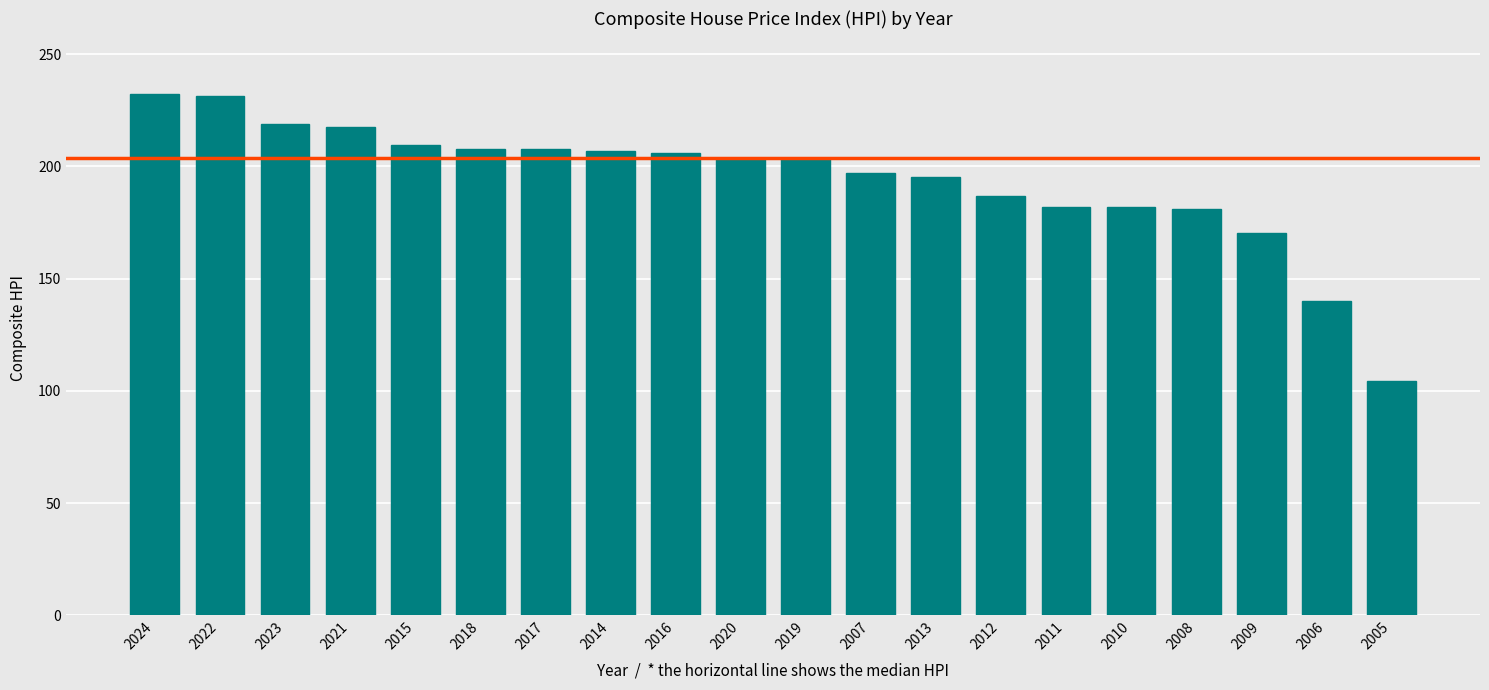

Is it true that the value at 2018 is 121.9?

False